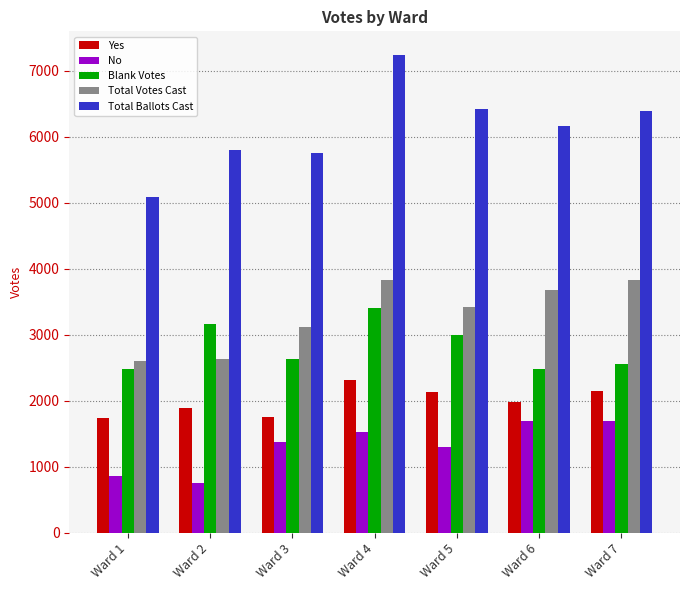

At which category is the sum across all series the highest?

Ward 4